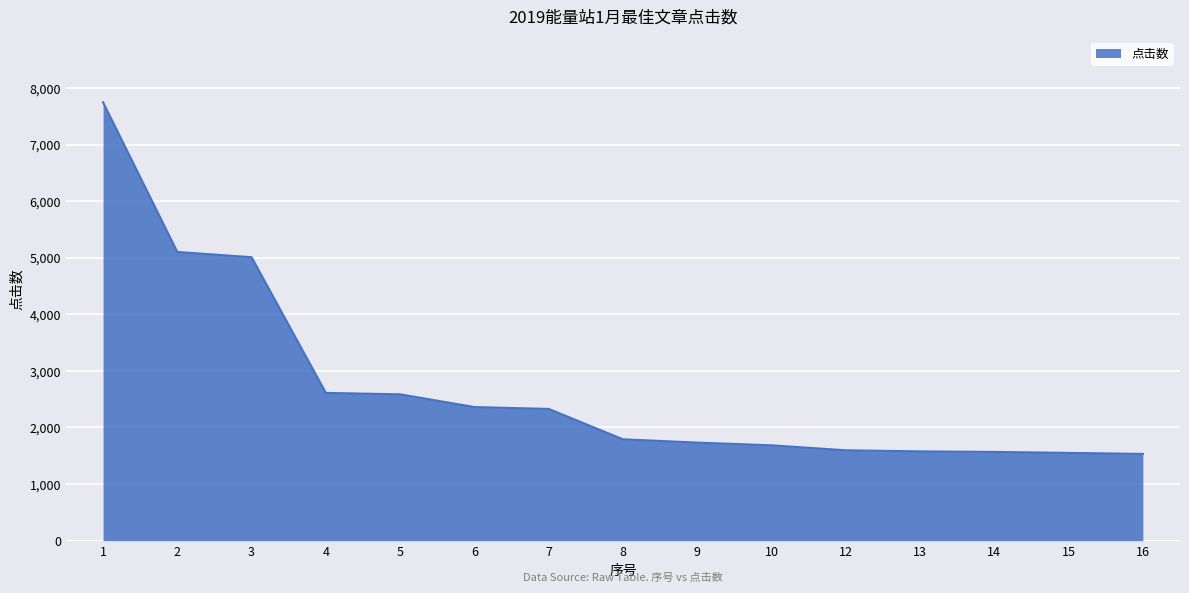

The value at 7 is 2328. True or false?

True